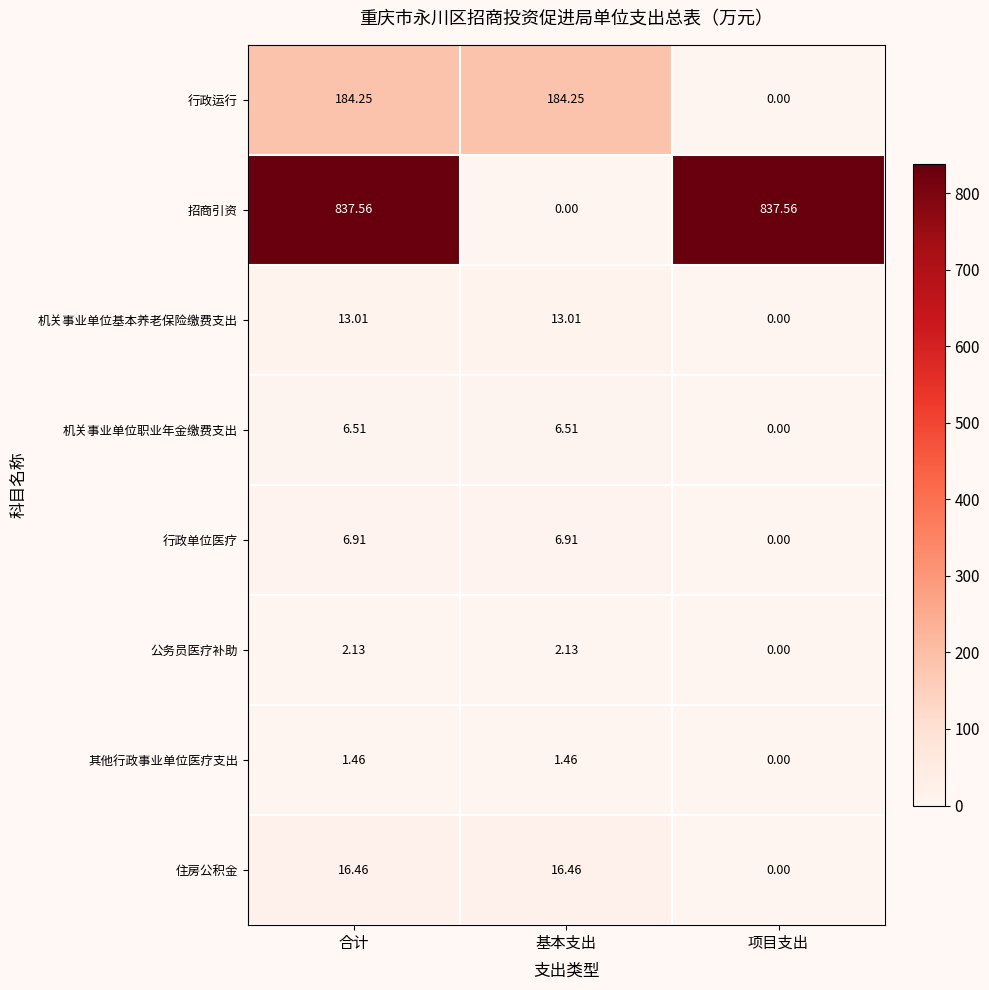

Rank the series by their maximum value, from highest to lowest.

招商引资, 行政运行, 住房公积金, 机关事业单位基本养老保险缴费支出, 行政单位医疗, 机关事业单位职业年金缴费支出, 公务员医疗补助, 其他行政事业单位医疗支出